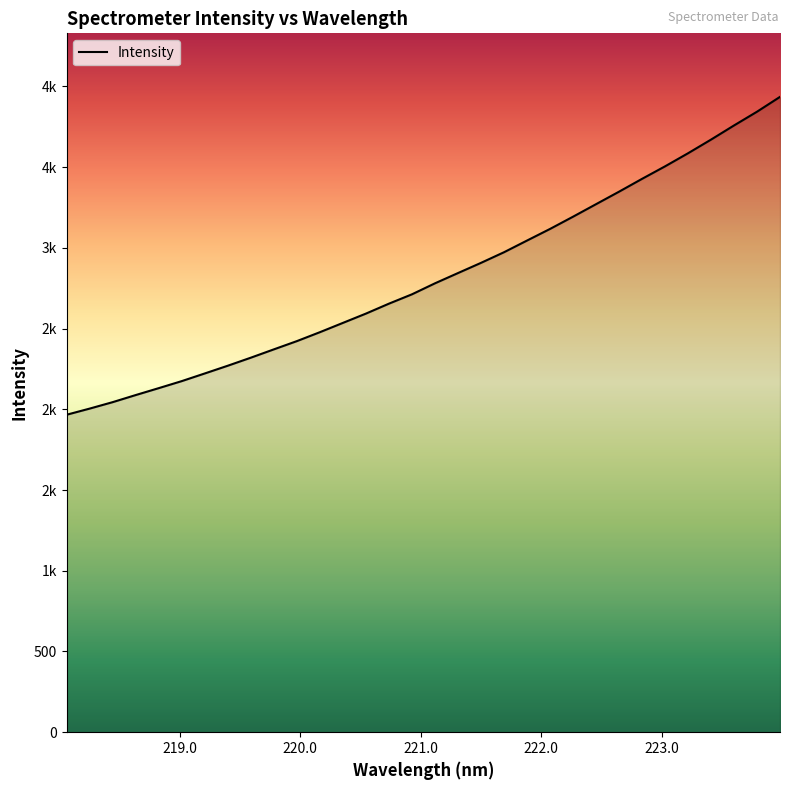

Does the chart have visible grid lines?

No